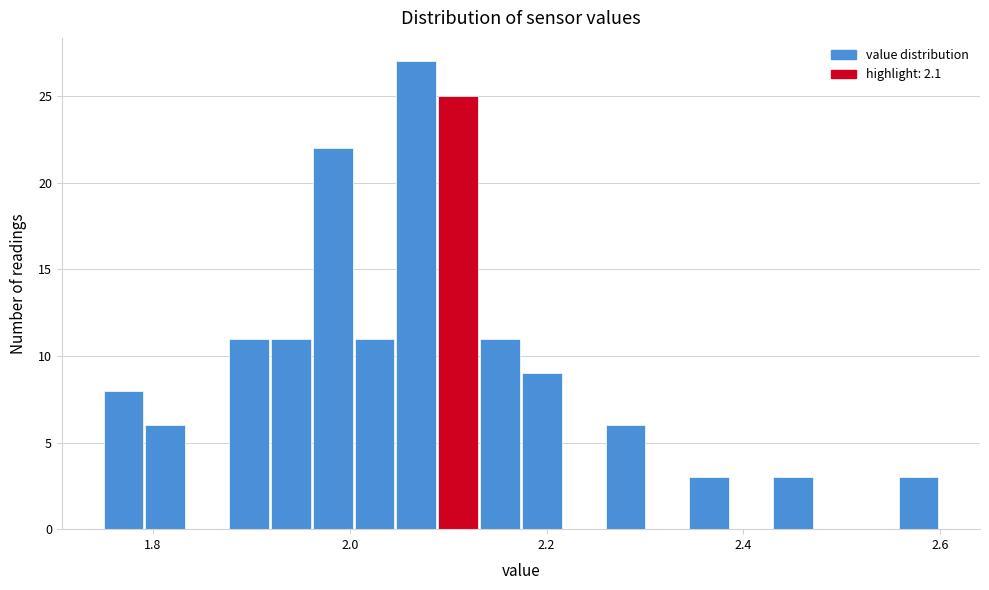

Around what value on the x-axis is the tallest bar? Give the approximate position of its centre, as read against the axis.

2.06